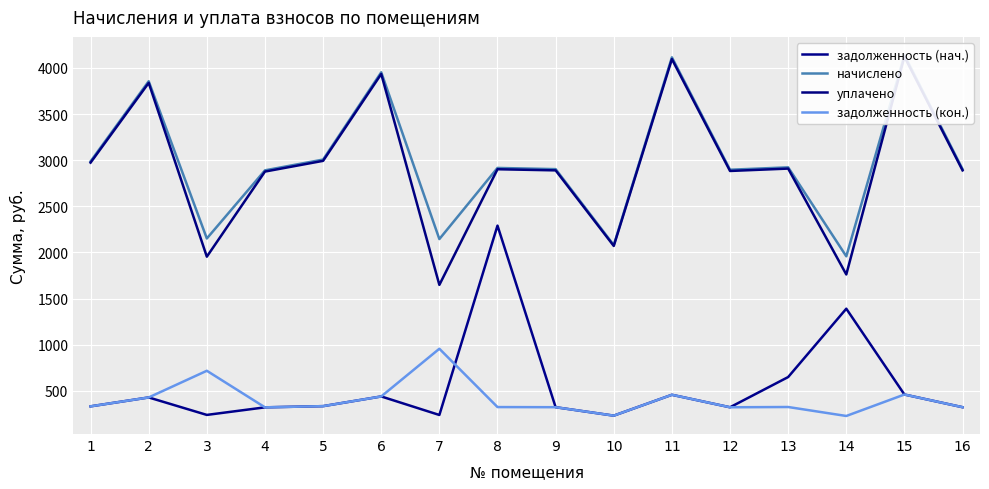

True or false: уплачено has a value of 2744.4 at 7.

False